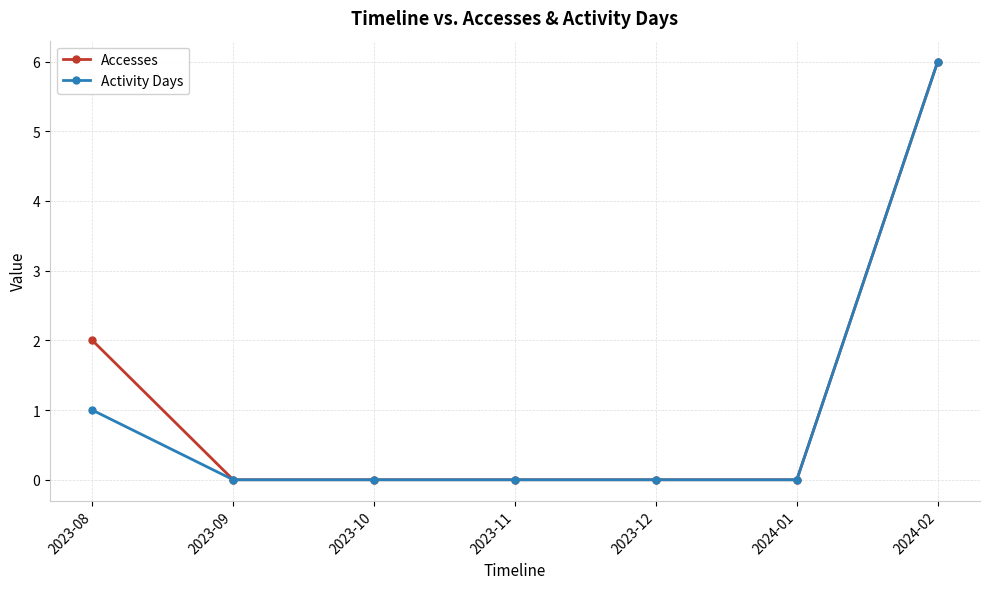

Which label corresponds to the largest value in the chart?

2024-02